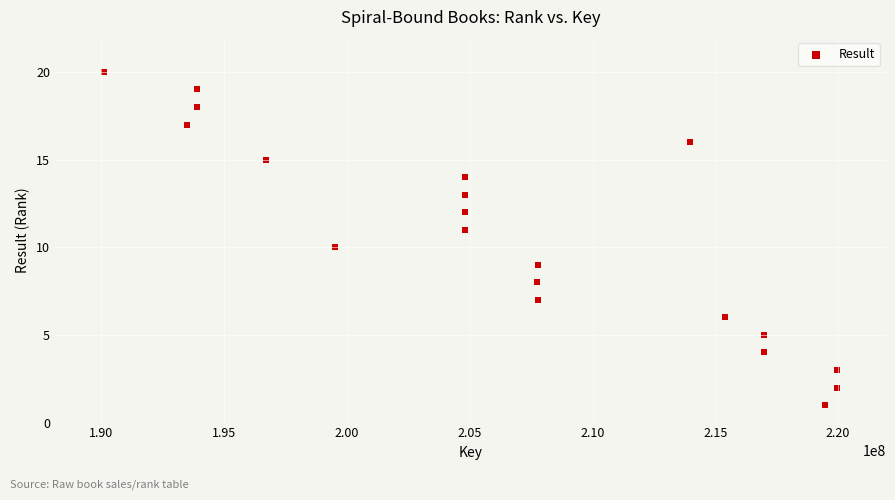

What is the range of X values (max minus min)?

29845189